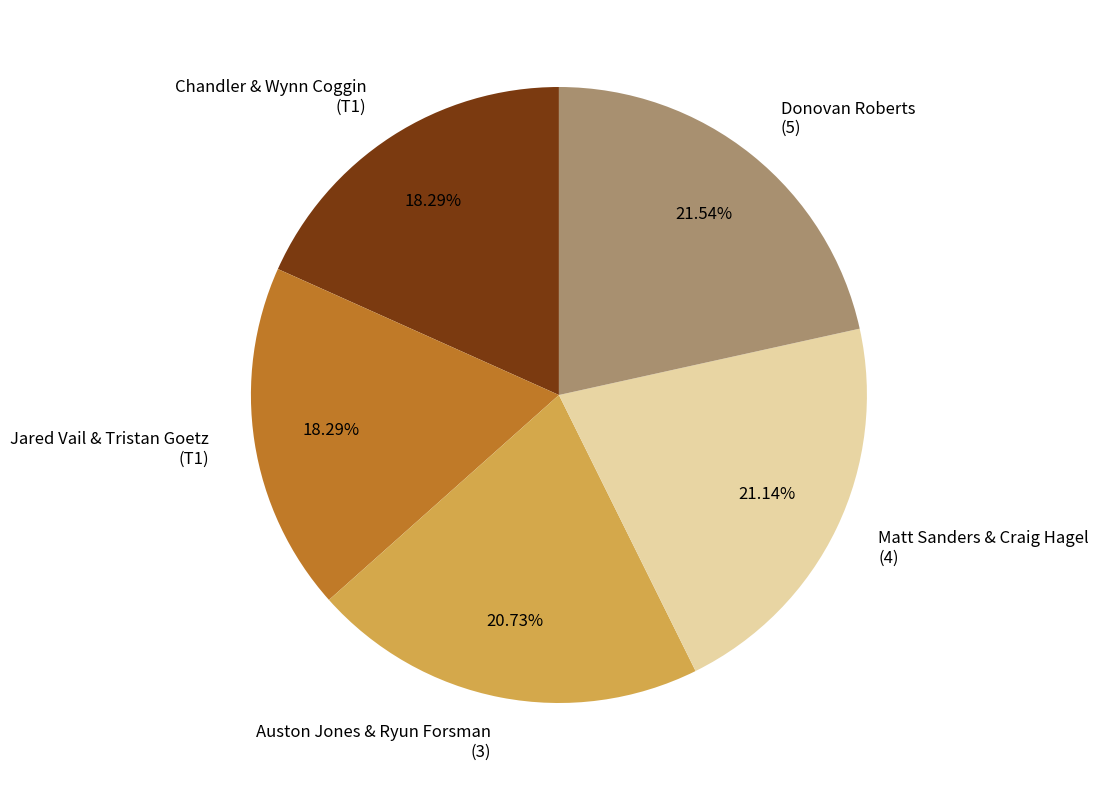

Between Chandler & Wynn Coggin (T1) and Donovan Roberts (5), which is larger?

Donovan Roberts (5)